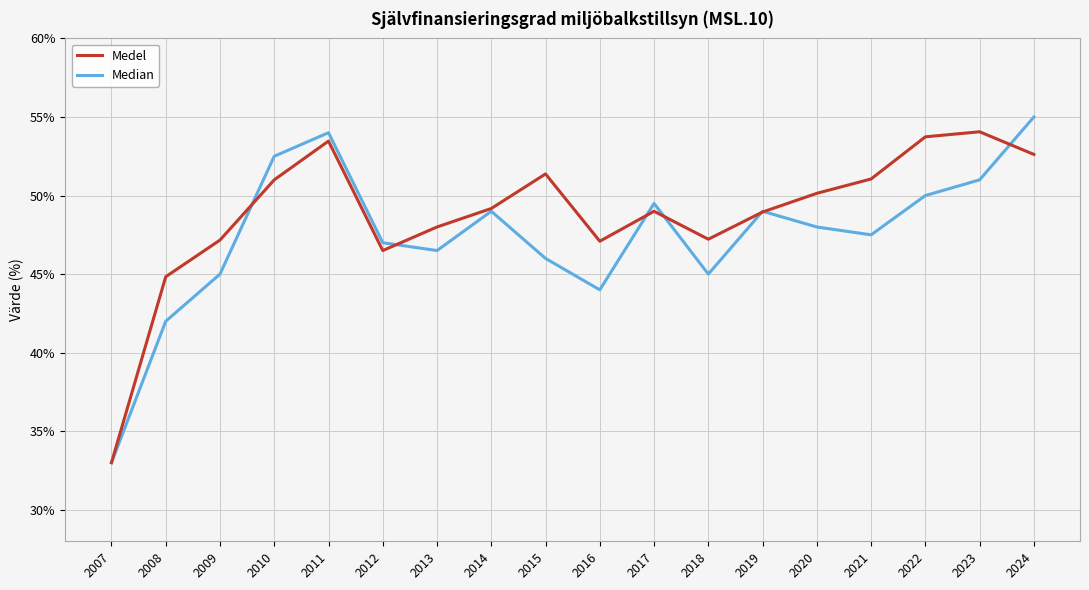

True or false: Median and Medel cross at least once.

True